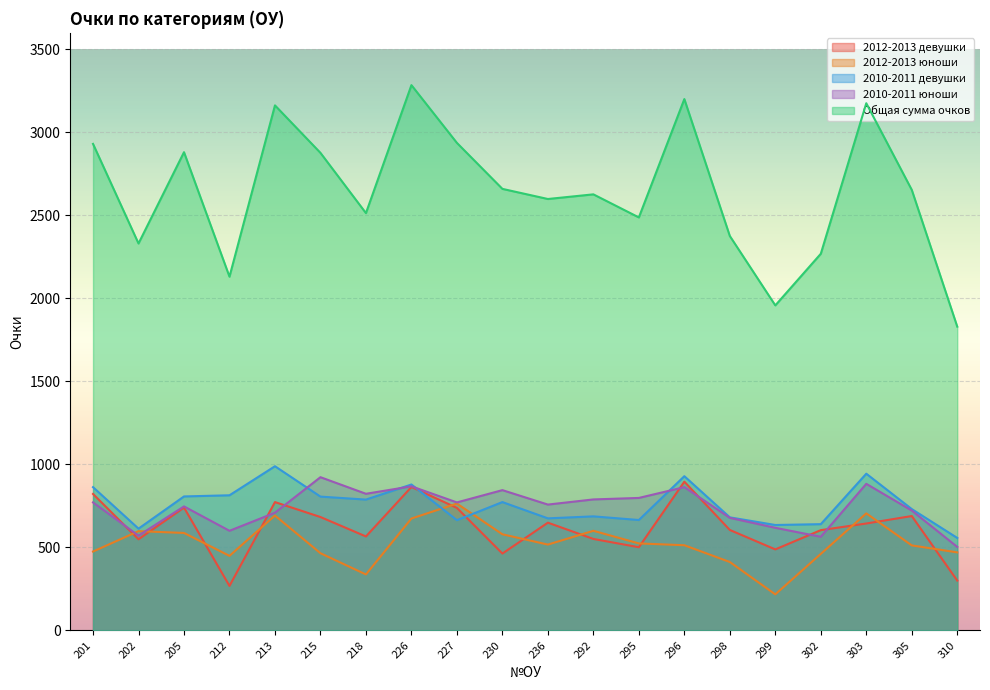

Reading left to right, transcribe all the data shown in this chart.

2012-2013 девушки: 822	549	740	268	773	683	566	864	738	463	649	551	501	896	605	488	604	644	689	300
2012-2013 юноши: 475	598	587	449	692	465	337	674	764	579	517	600	524	513	412	217	461	705	512	470
2010-2011 девушки: 863	613	807	814	989	806	788	879	664	773	675	687	665	929	681	635	640	944	731	557
2010-2011 юноши: 771	571	747	600	709	923	823	868	771	845	758	789	798	863	678	618	564	883	722	503
Общая сумма очков: 2931	2331	2881	2131	3163	2877	2514	3285	2937	2660	2599	2627	2488	3201	2376	1958	2269	3176	2654	1830